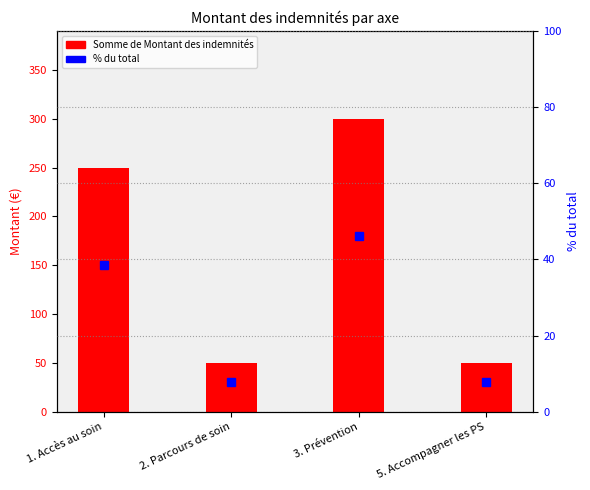

The Somme de Montant des indemnités series shows 300.0 at 3. Prévention. True or false?

True